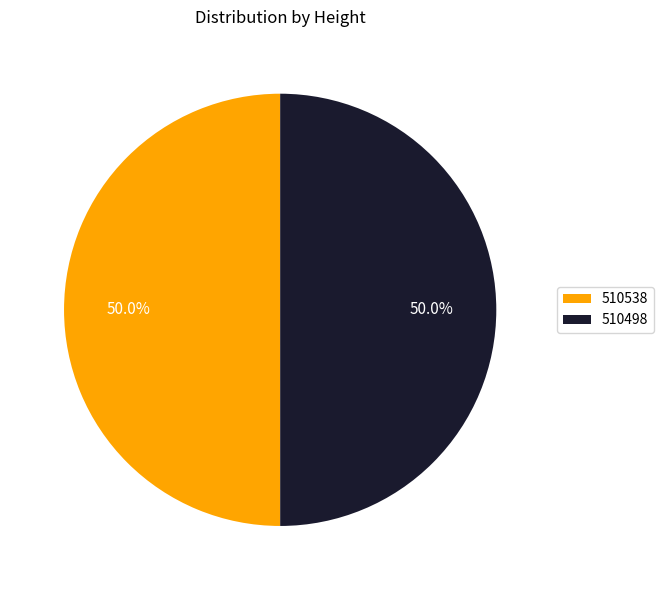

To the nearest percent, what is the average slice percentage?

50%